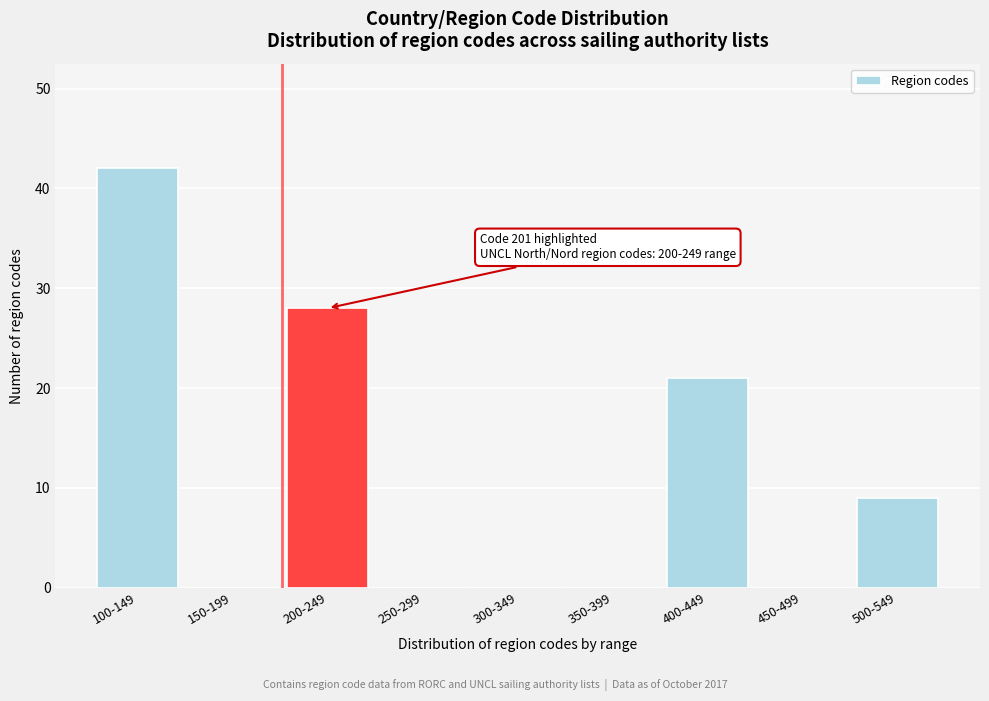

Reading left to right, what are all the values shown in this chart?

100-149=42	150-199=0	200-249=28	250-299=0	300-349=0	350-399=0	400-449=21	450-499=0	500-549=9